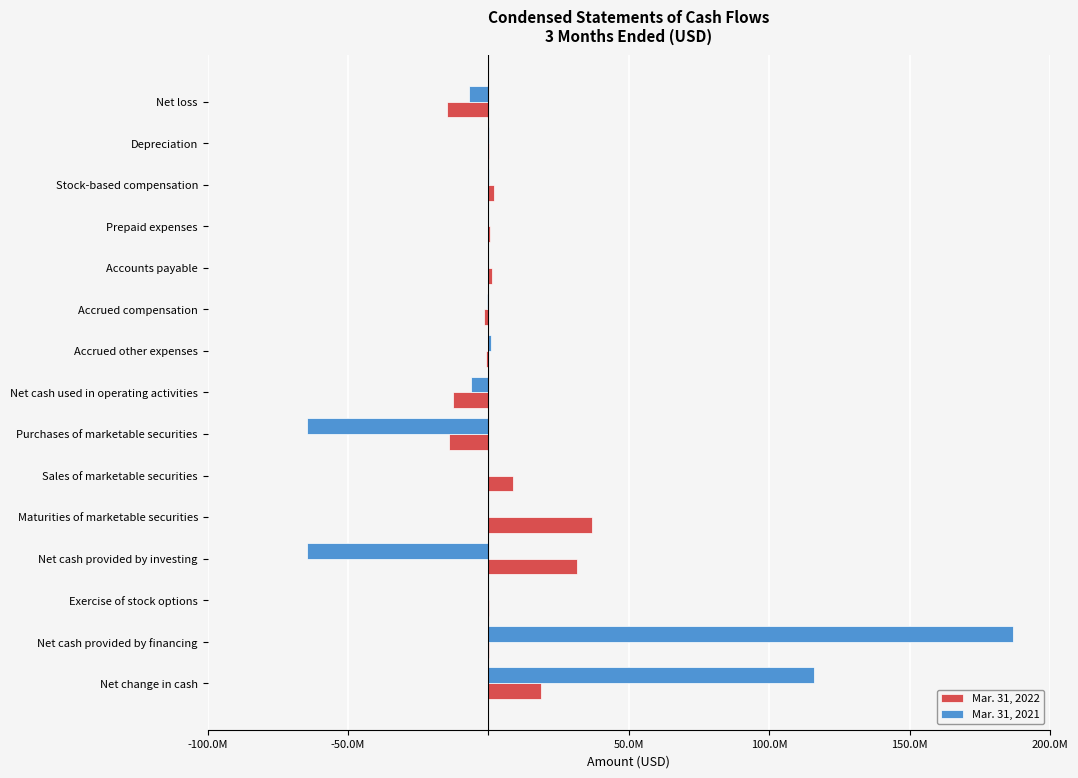

How many values in the Mar. 31, 2021 series are below 0?

7